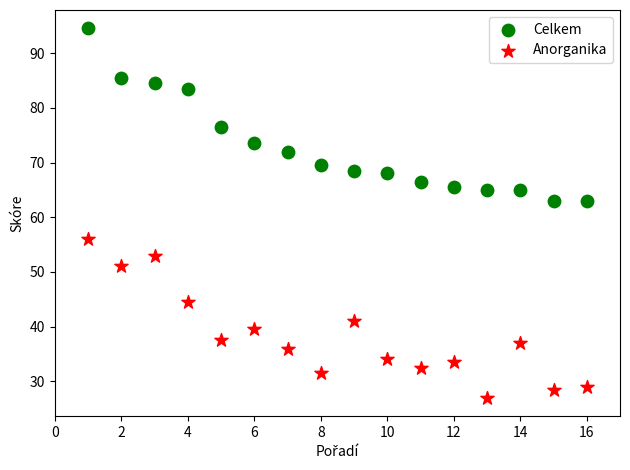

Across all data points, what is the range of X values (max minus min)?

15.0